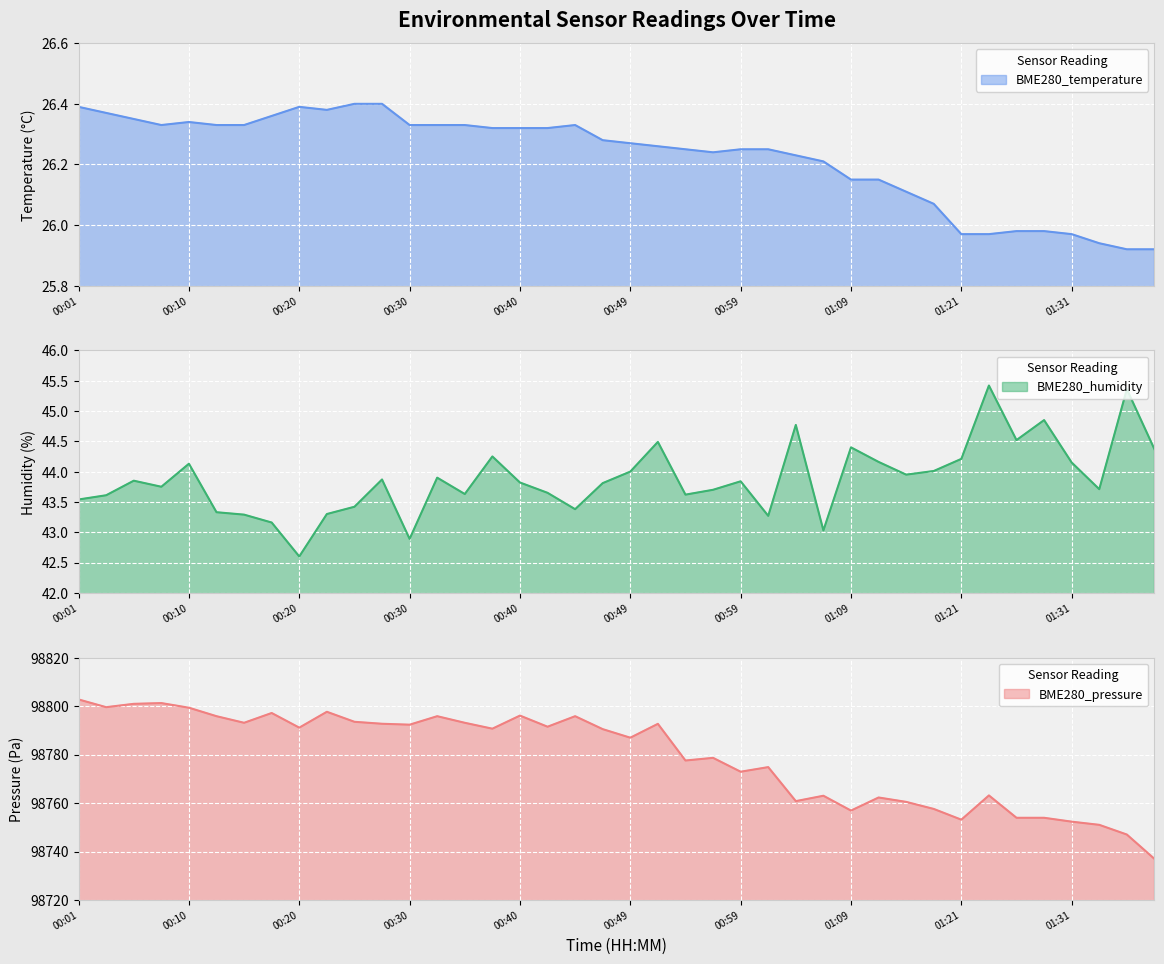

Which category has the highest value in the BME280_pressure series?

00:01